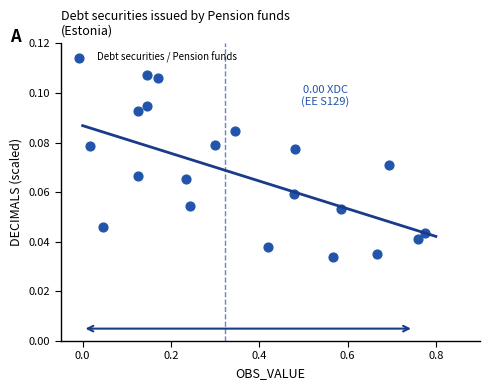

What is the range of X values (max minus min)?

0.8